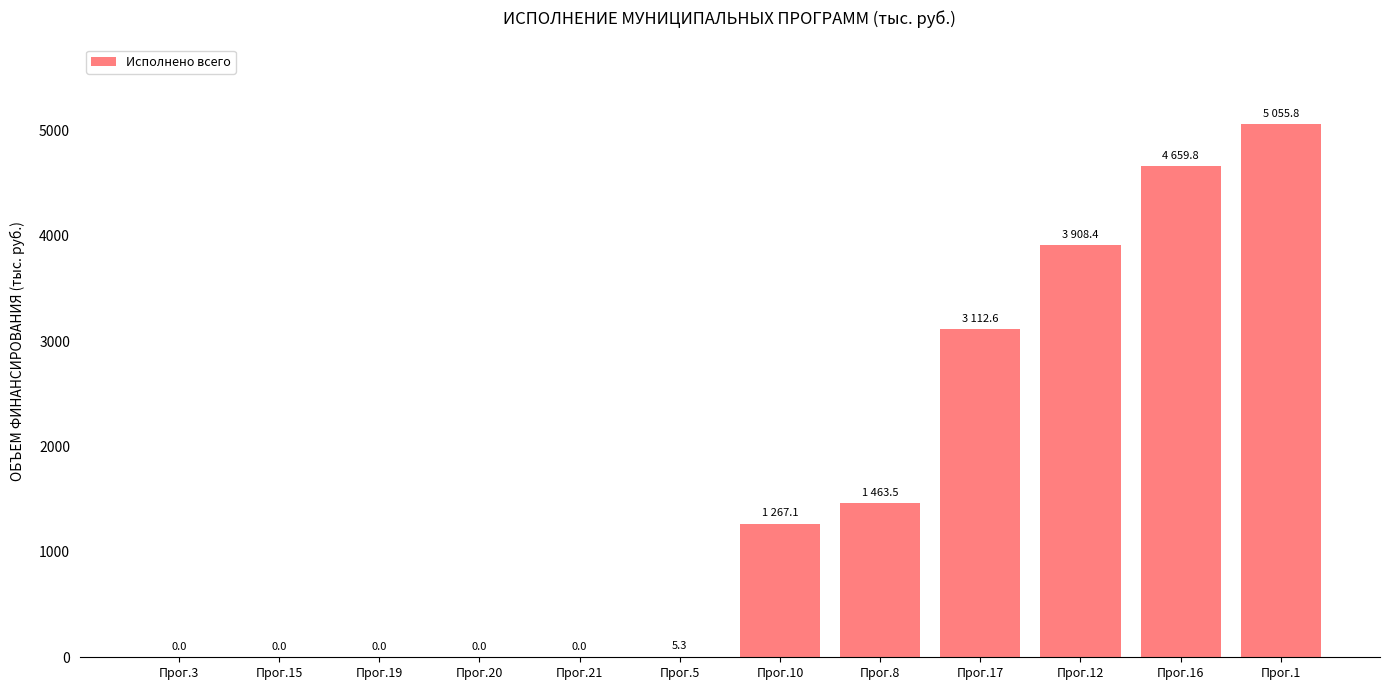

Reading left to right, extract all data points from this chart.

Прог.3=0.0	Прог.15=0.0	Прог.19=0.0	Прог.20=0.0	Прог.21=0.0	Прог.5=5.3	Прог.10=1267.1	Прог.8=1463.5	Прог.17=3112.6	Прог.12=3908.4	Прог.16=4659.8	Прог.1=5055.8